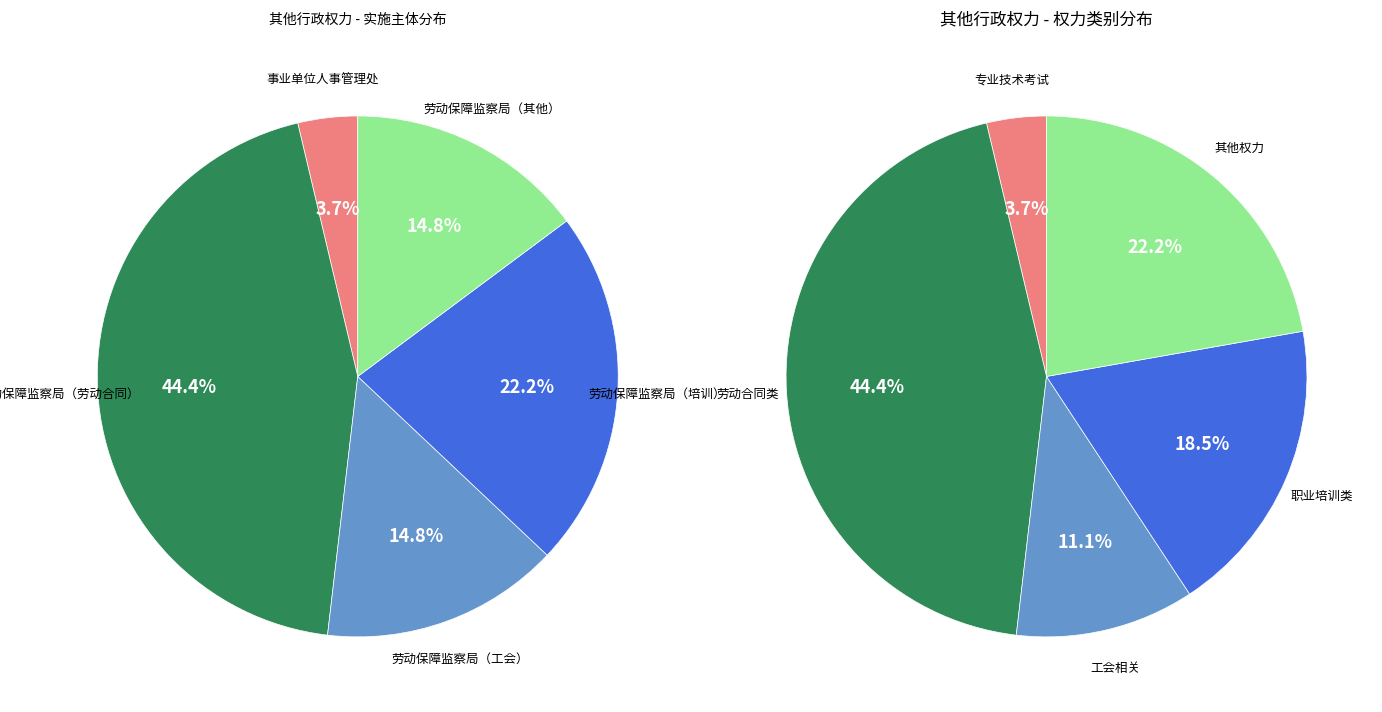

What portion of the pie excludes 劳动保障监察局?

3.7%